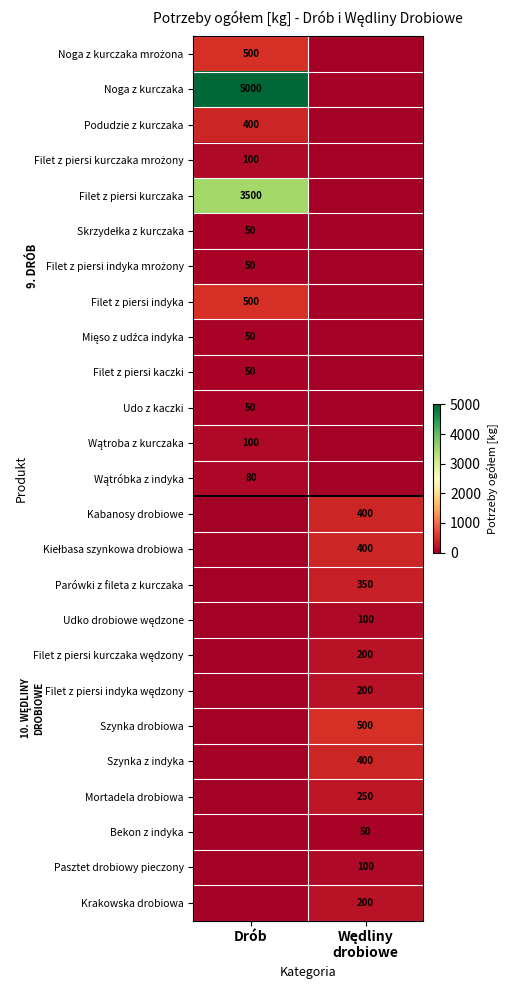

At how many categories does at least one series exceed 3955?

1